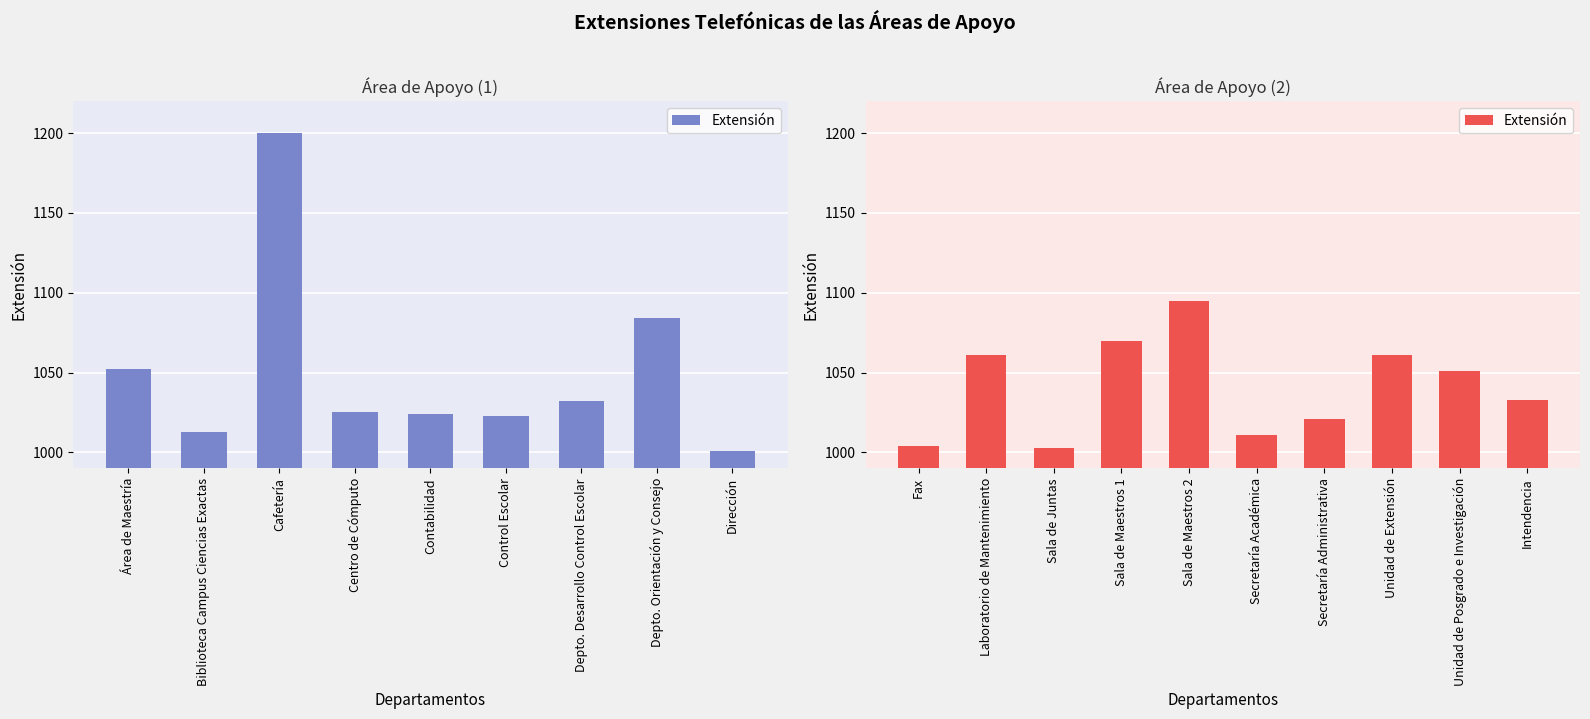

Which has a higher value, Sala de Maestros 1 or Secretaría Académica?

Sala de Maestros 1